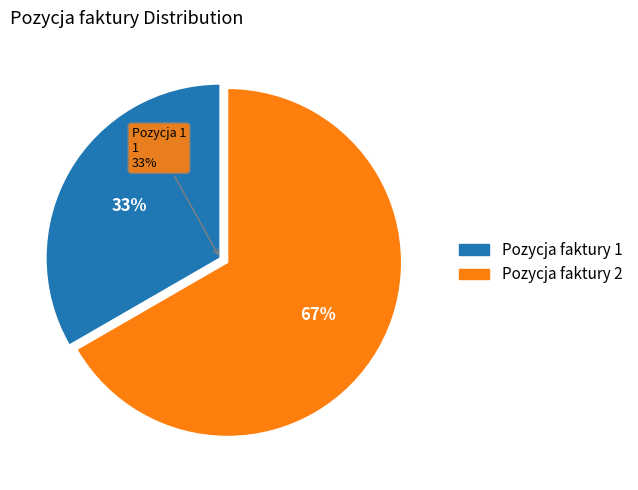

To the nearest percent, what percentage of the pie is 2?

67%